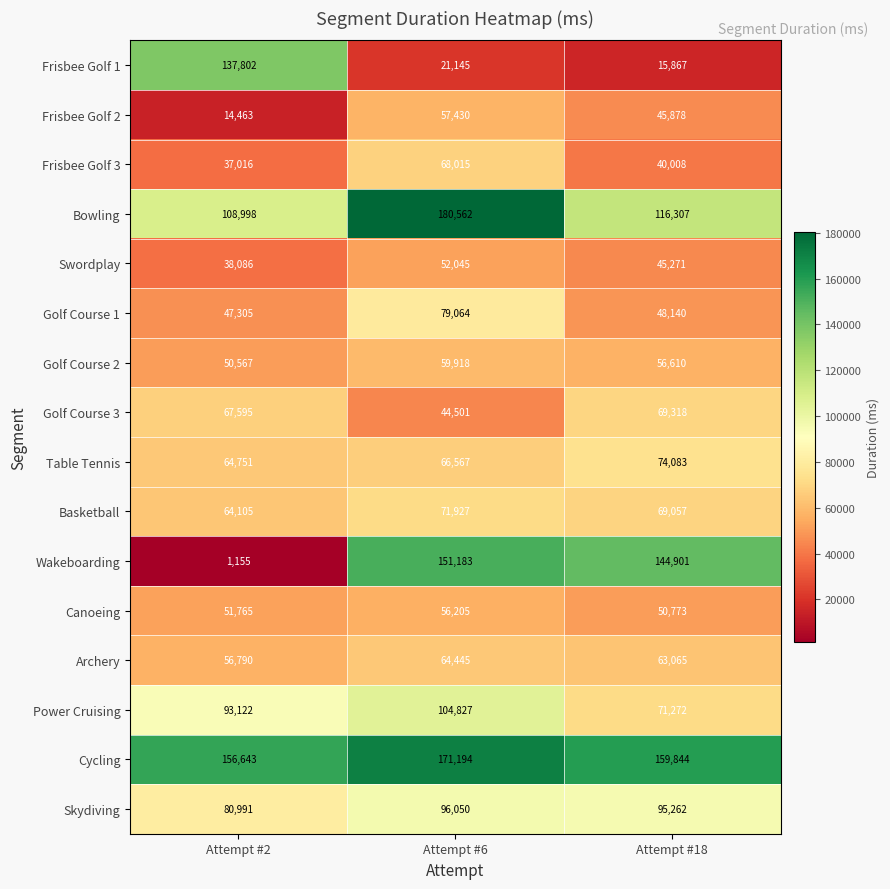

What value does the Frisbee Golf 3 series have at Attempt #6?

68015